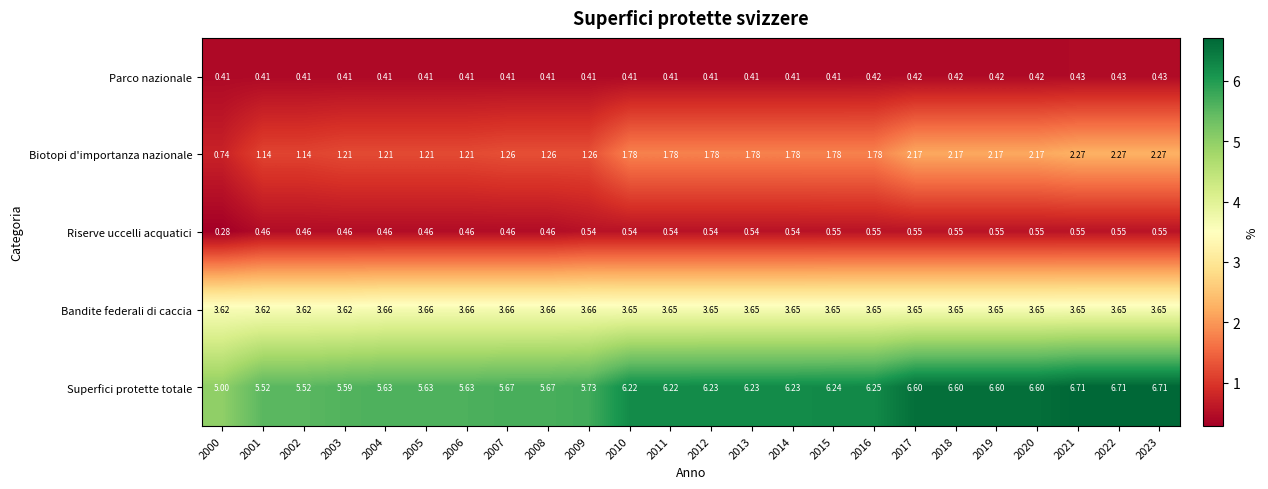

Which series has the largest total across all categories?

Superfici protette totale